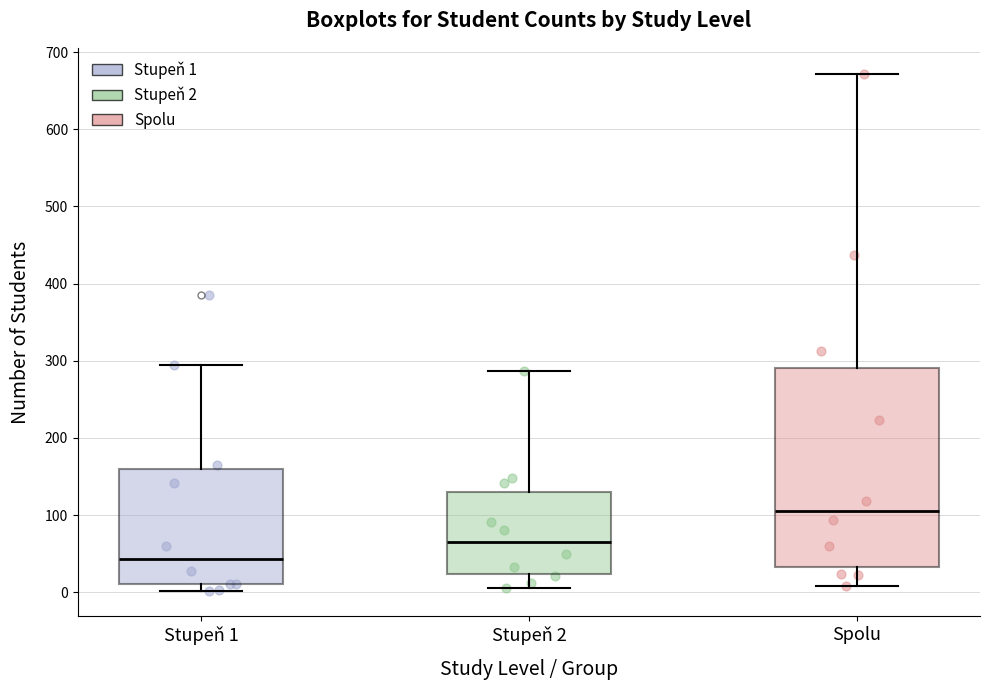

Comparing the boxes themselves (not the whiskers), which one is the tallest?

Spolu